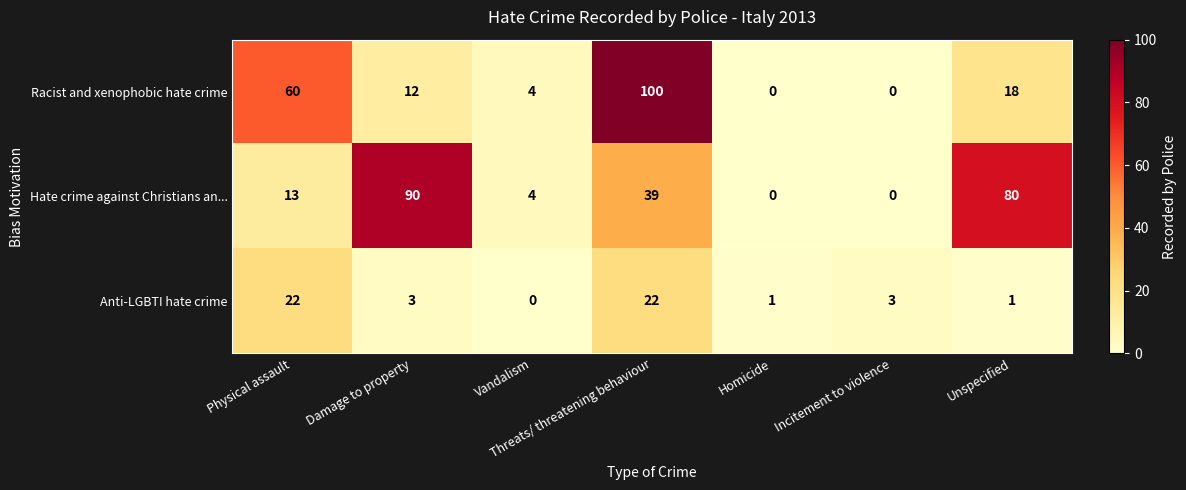

Which series has the largest total across all categories?

Hate crime against Christians an...